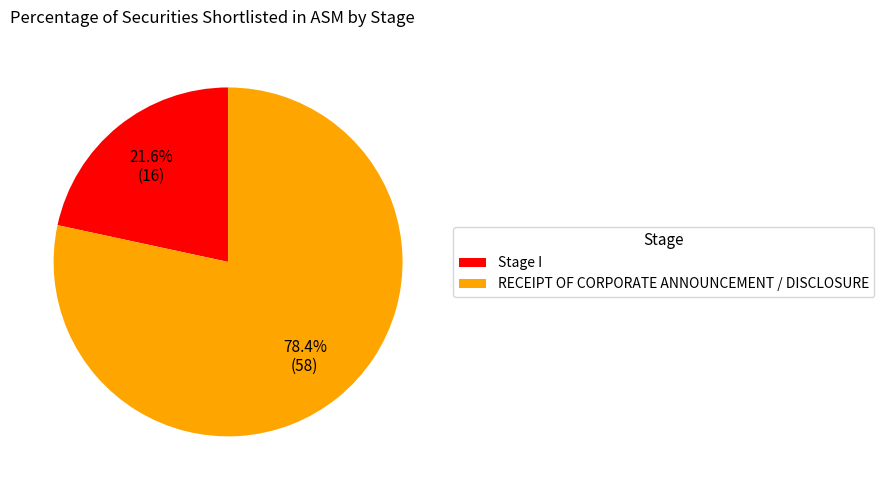

Is the sum of Stage I and RECEIPT OF CORPORATE ANNOUNCEMENT / DISCLOSURE greater than half?

Yes